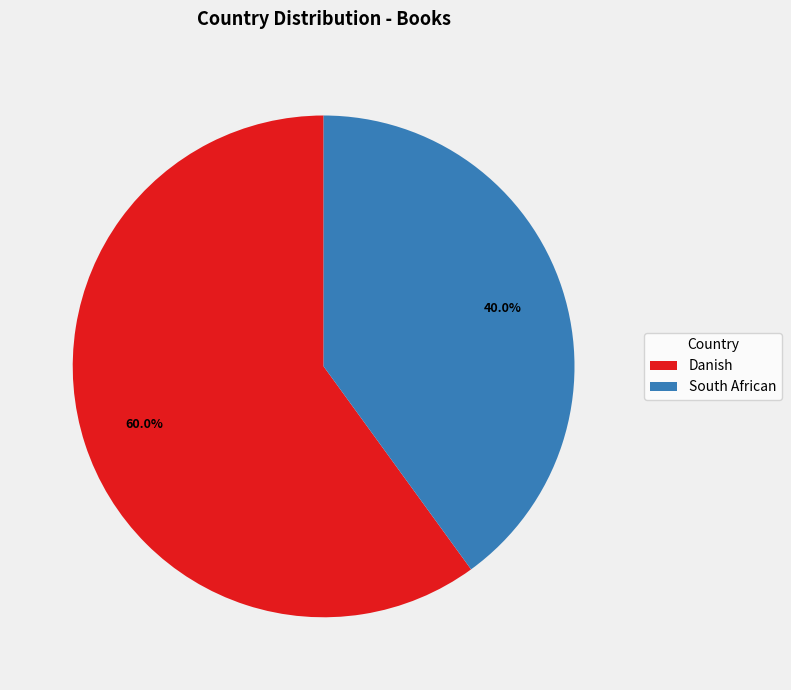

To the nearest percent, what portion does South African represent?

40%